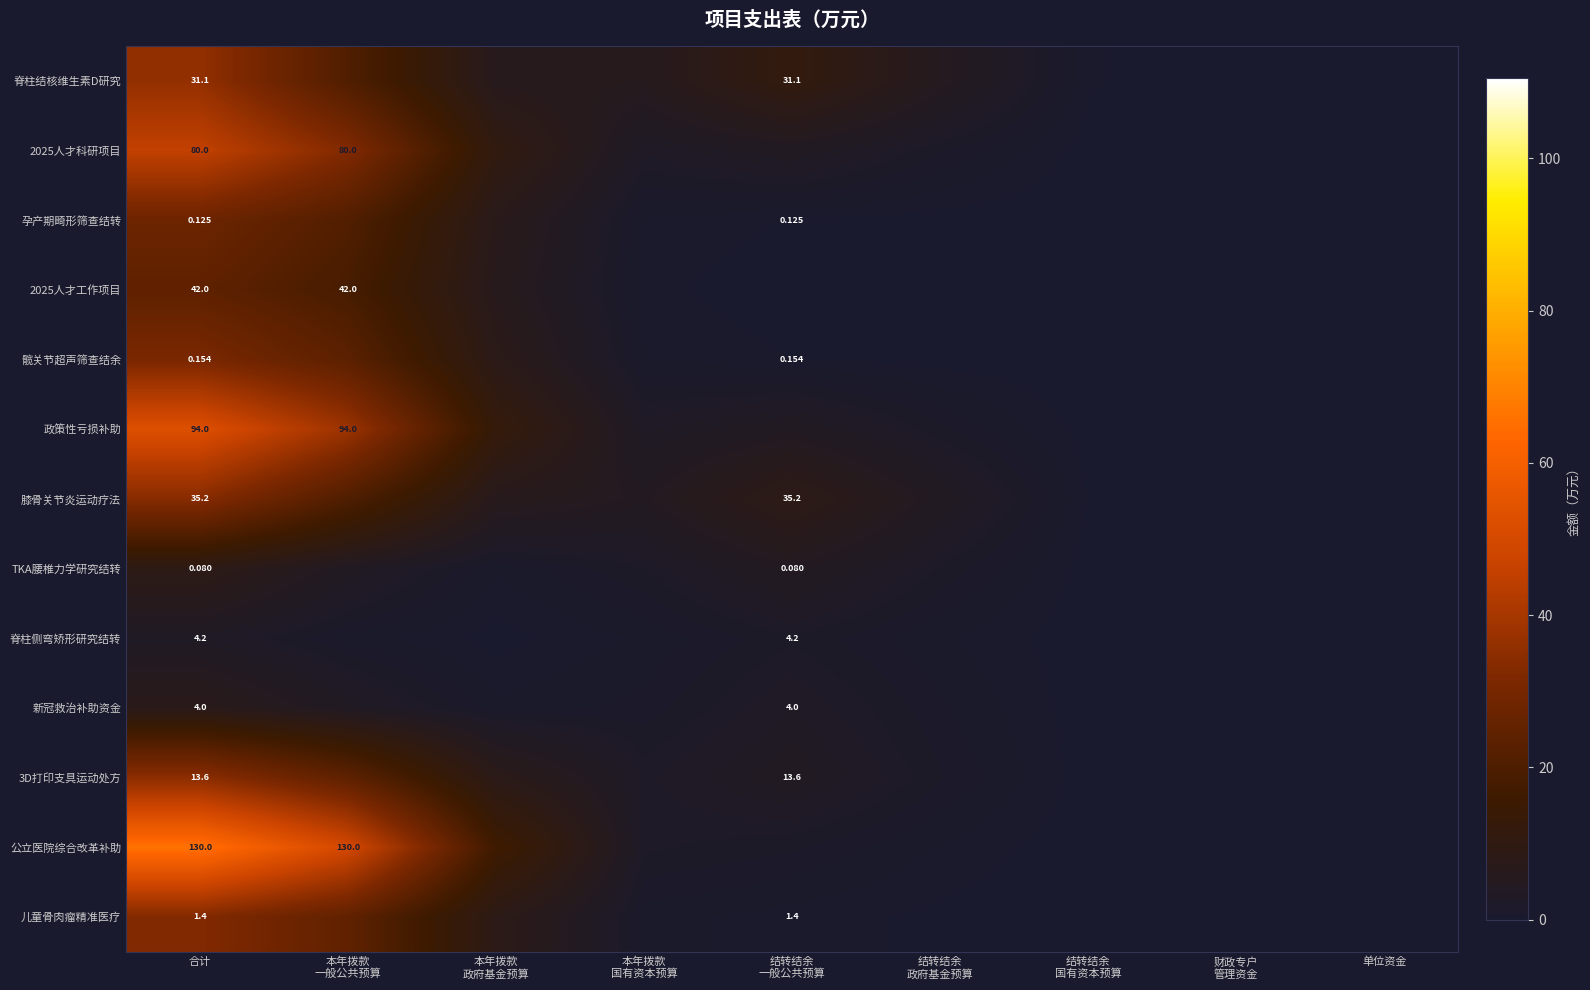

Which category has the highest value across all series?

合计